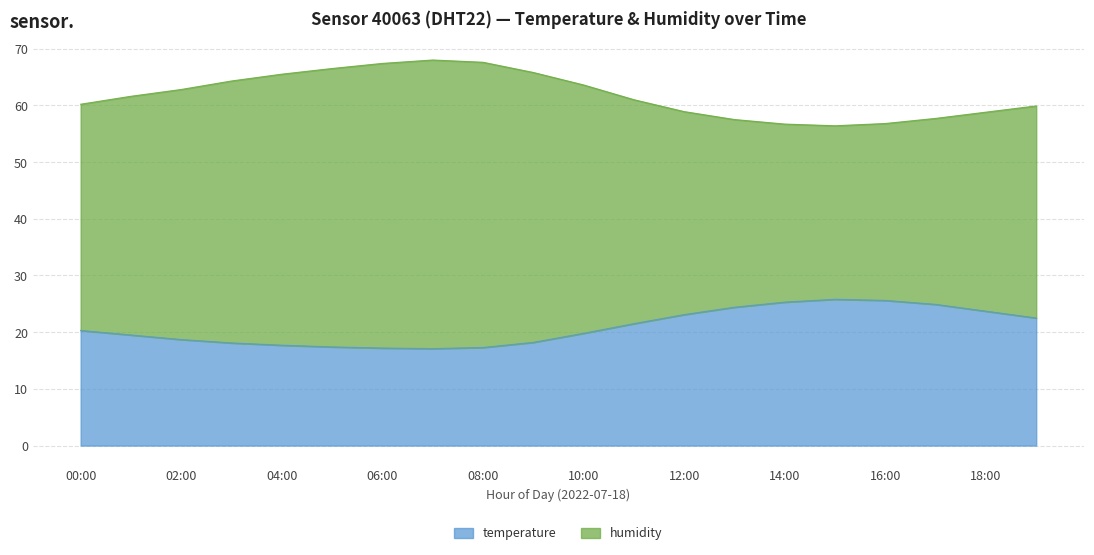

True or false: temperature and humidity cross at least once.

False